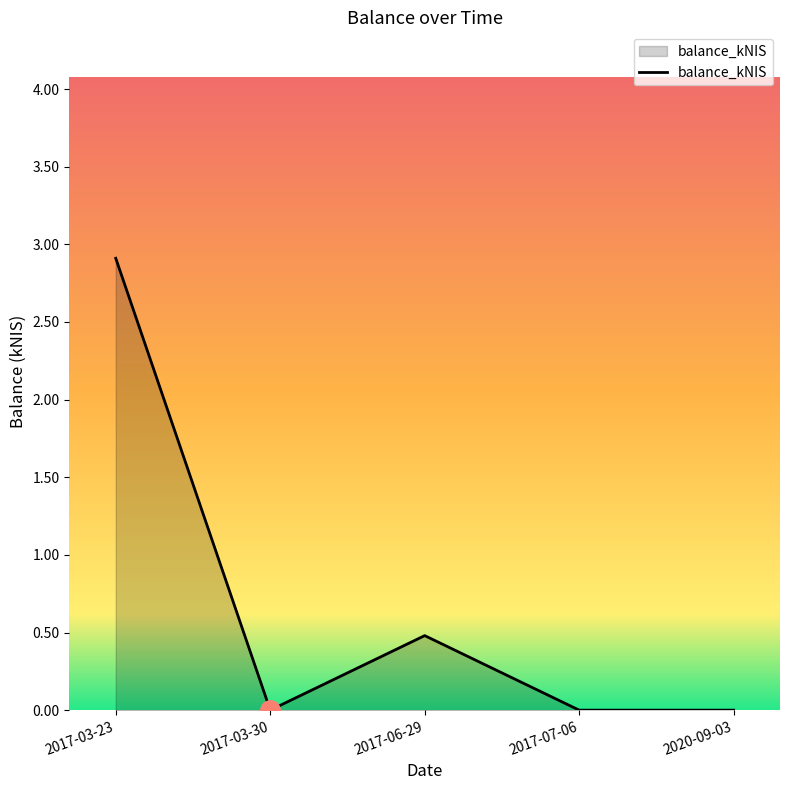

The value at 2020-09-03 is -1.5. True or false?

False